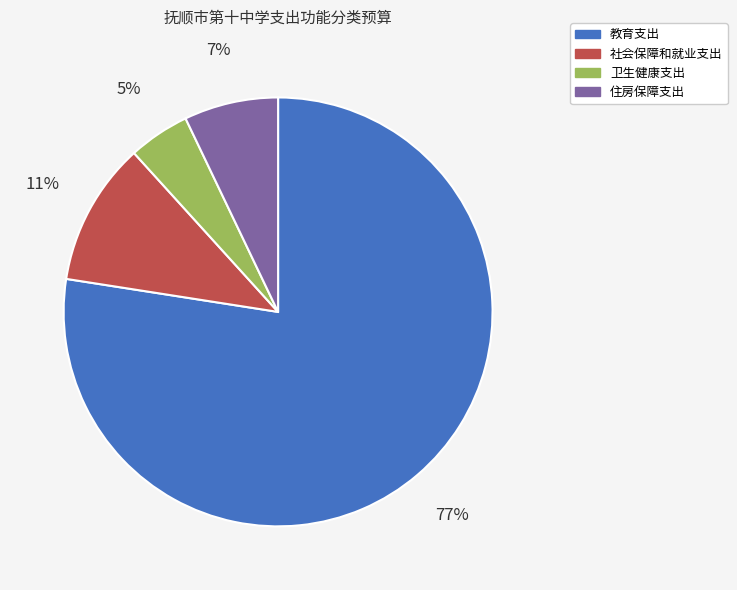

To the nearest percent, what is the average slice percentage?

25%